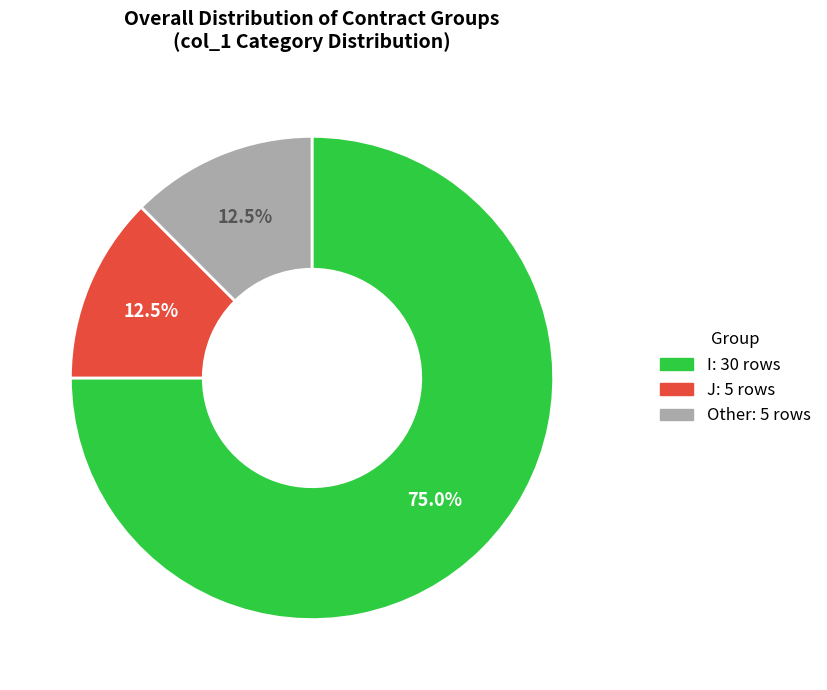

To the nearest percent, what is the difference between the largest and smallest slice percentages?

62%